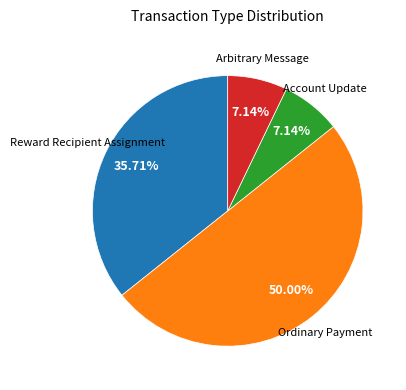

What is the smallest slice in the pie chart?

Account Update